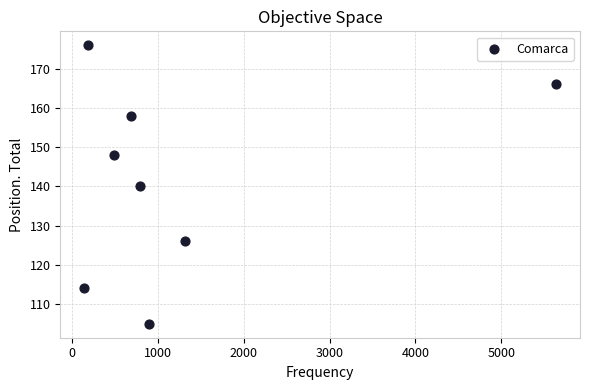

What is the average Y value?

142